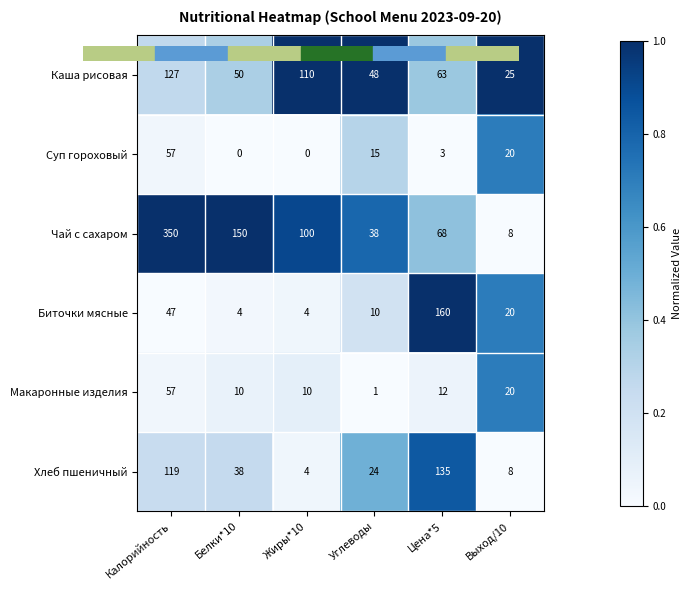

What is the average value of the Макаронные изделия series?

18